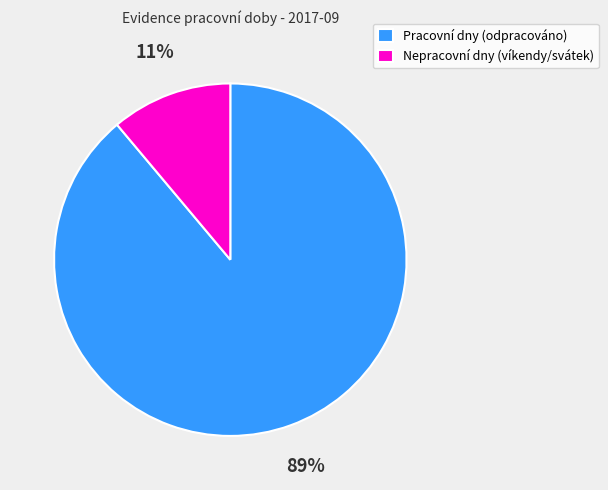

To the nearest percent, what is the difference between the largest and smallest slice percentages?

78%